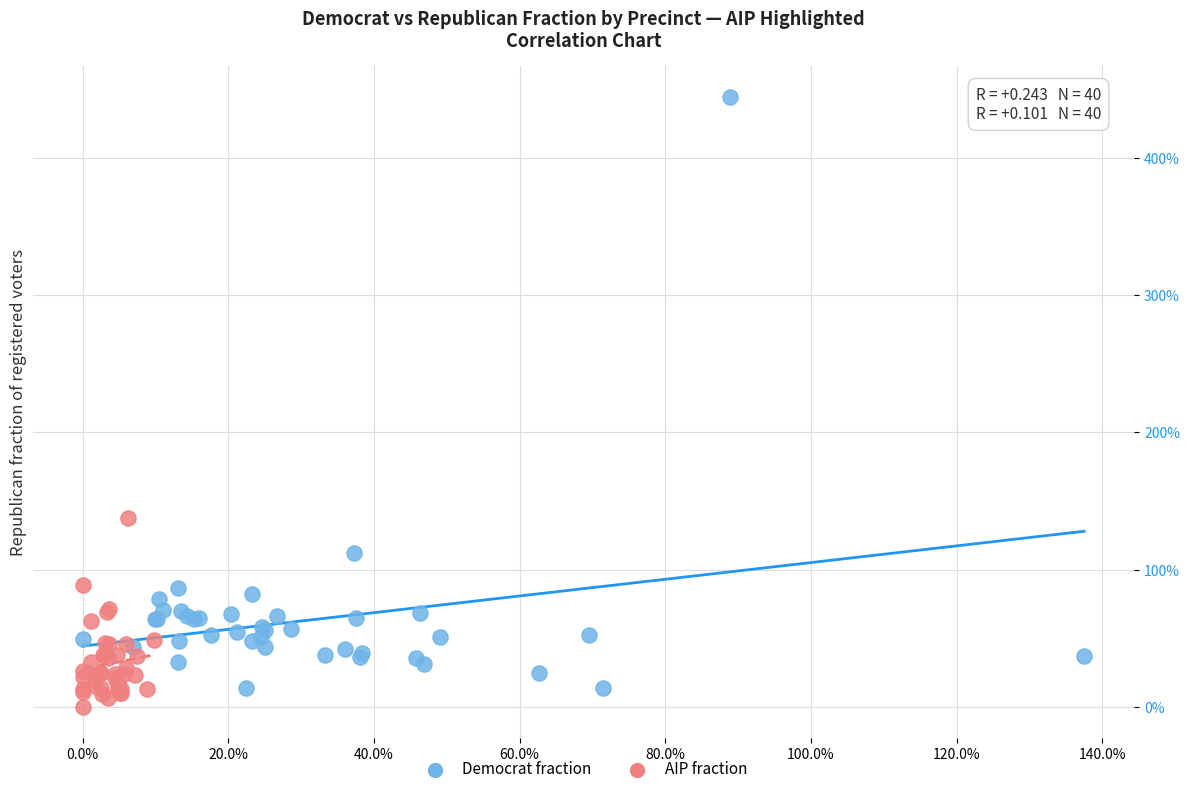

Which series has the widest spread of Y values?

Democrat fraction